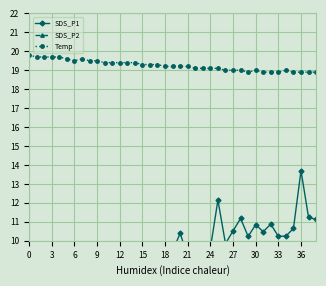

The value of Temp at 9 is 19.5. True or false?

True